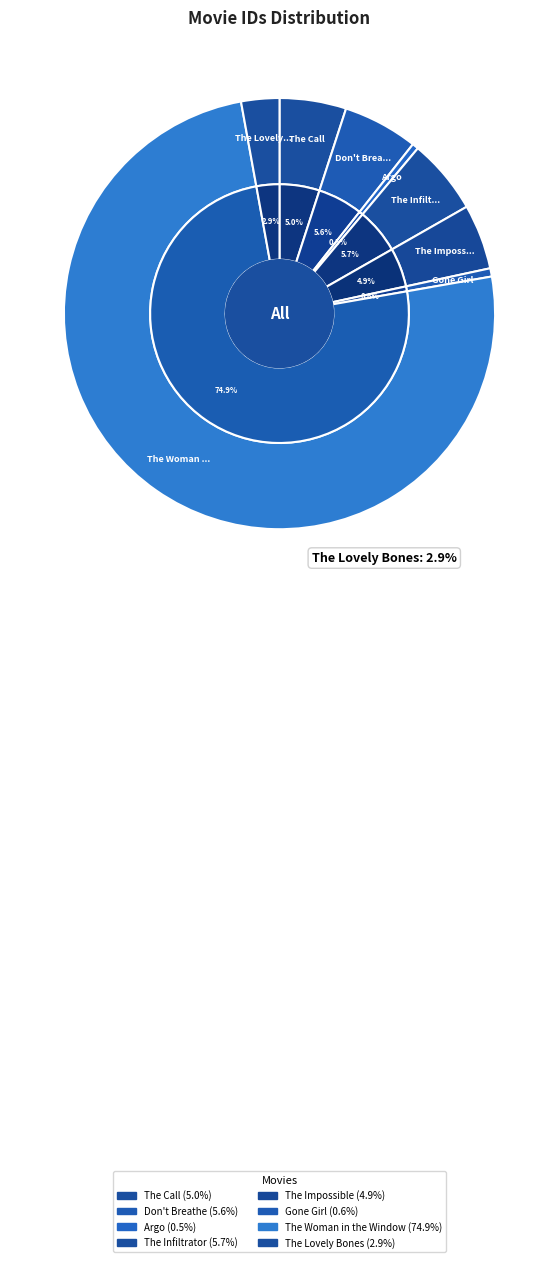

Is there any slice that represents more than half of the pie?

Yes